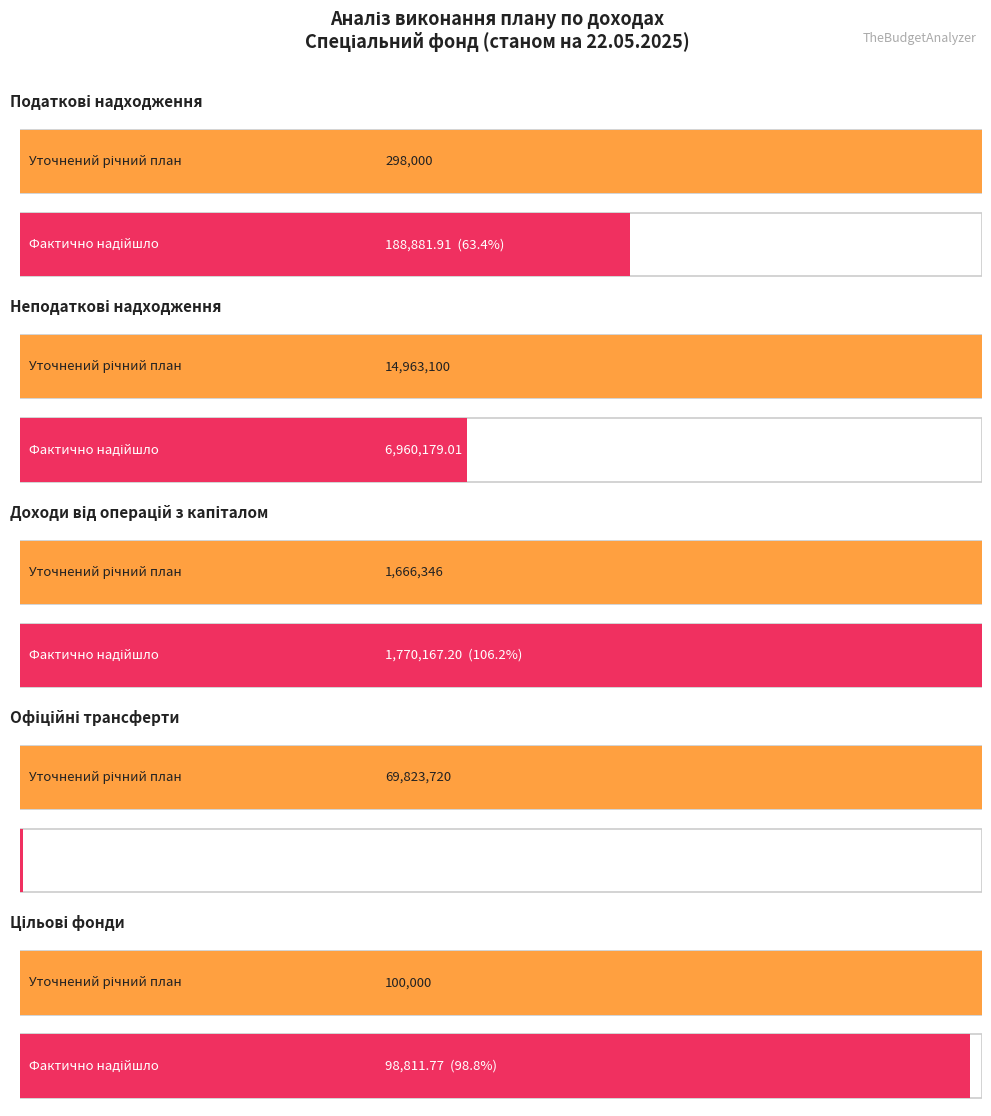

What is the average value of the Уточнений річний план series?

17370233.2